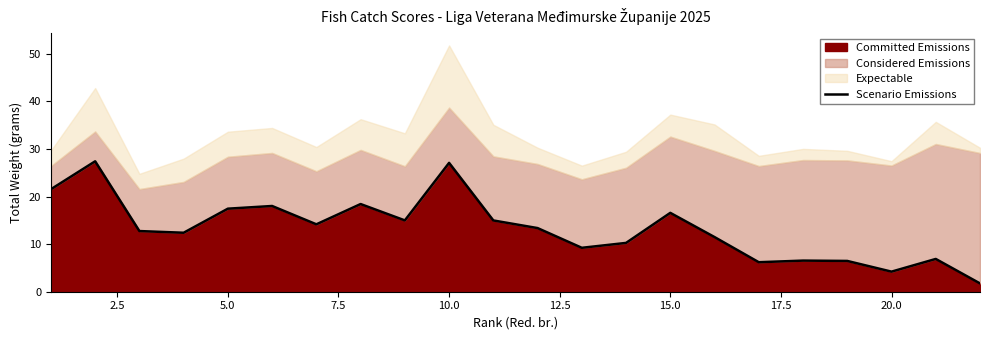

What is the sum of all values?

292.2